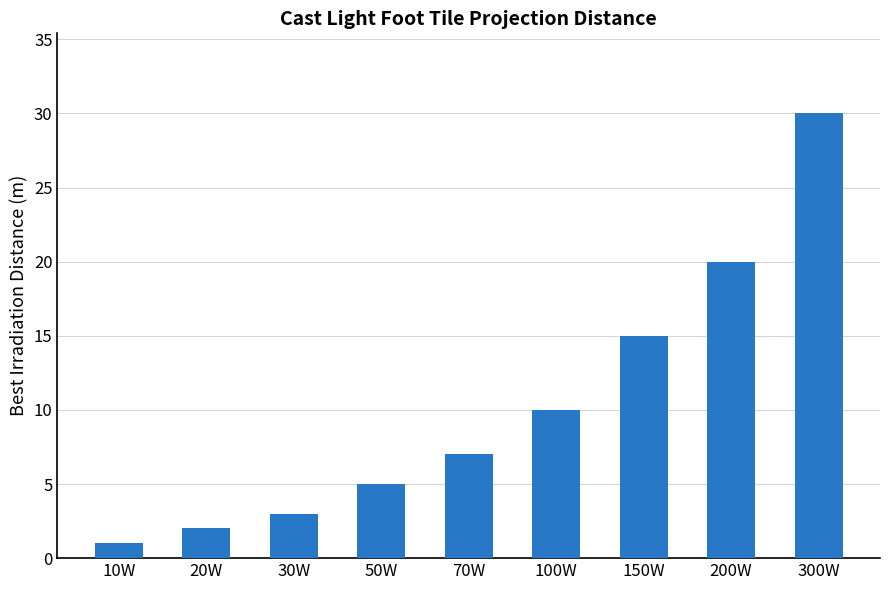

How many data points does each series have?

9